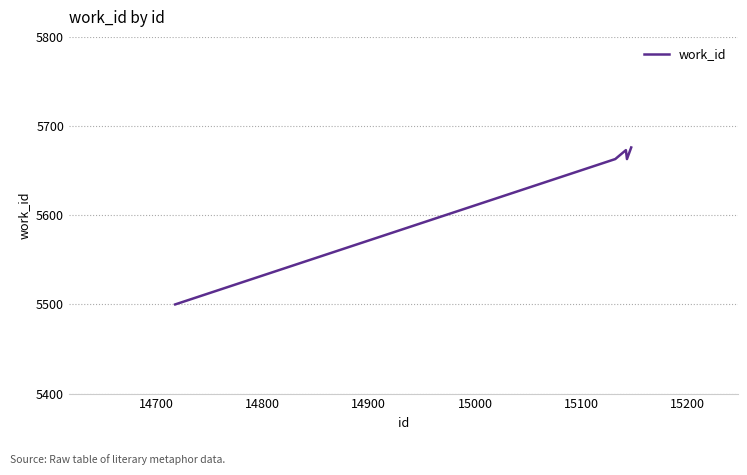

What is the minimum value shown in the chart?

5500